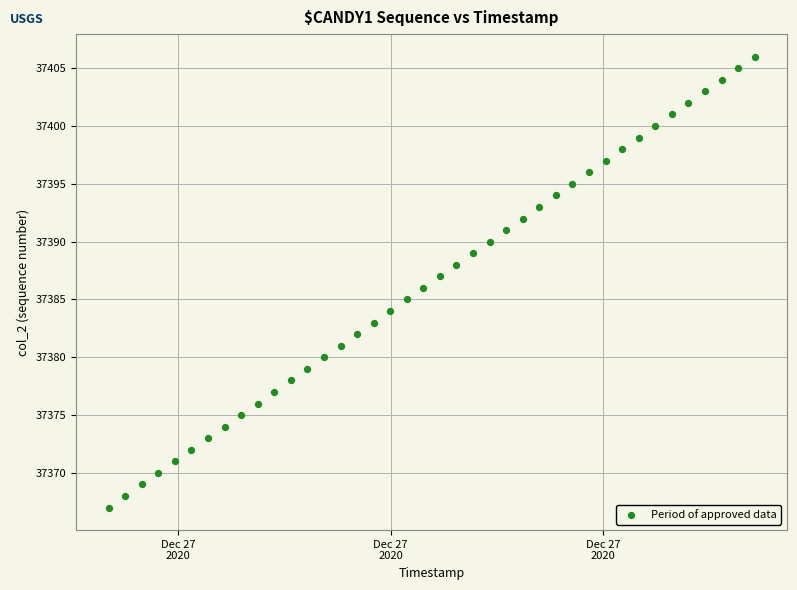

What is the range of Y values (max minus min)?

39